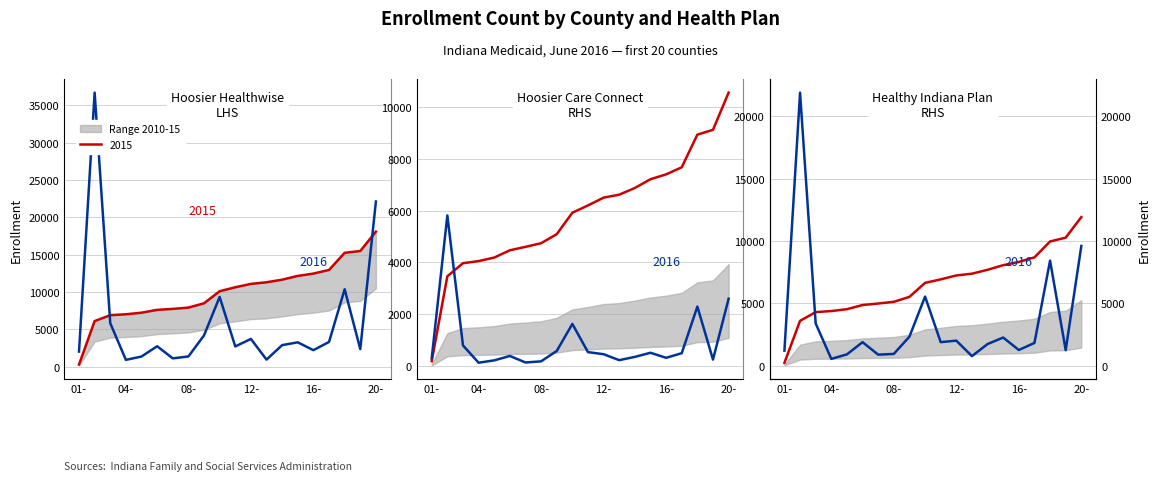

True or false: Healthy Indiana Plan Total and Hoosier Healthwise Total cross at least once.

False